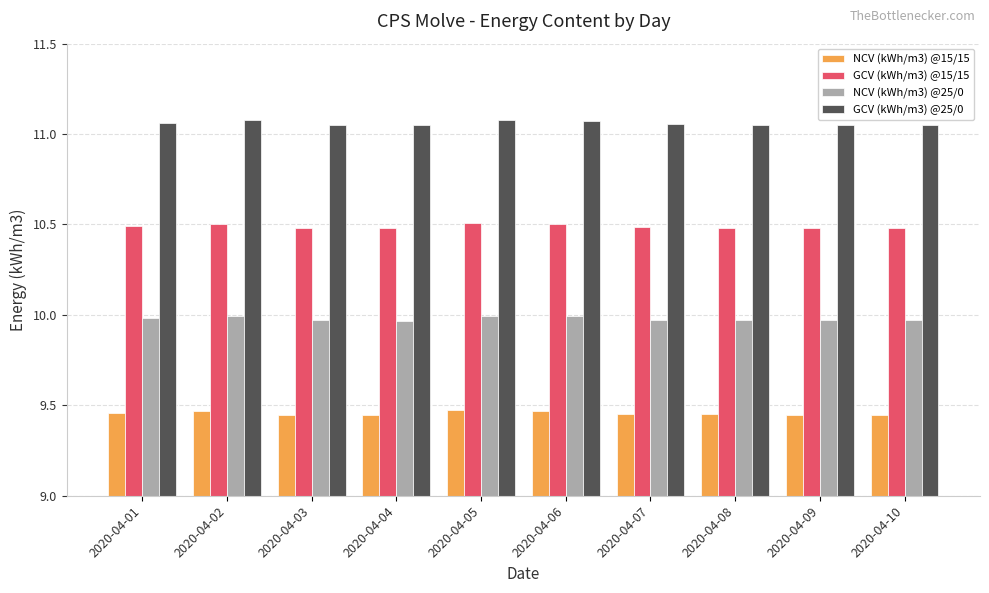

What is the highest value of the GCV (kWh/m3) @15/15 series?

10.5